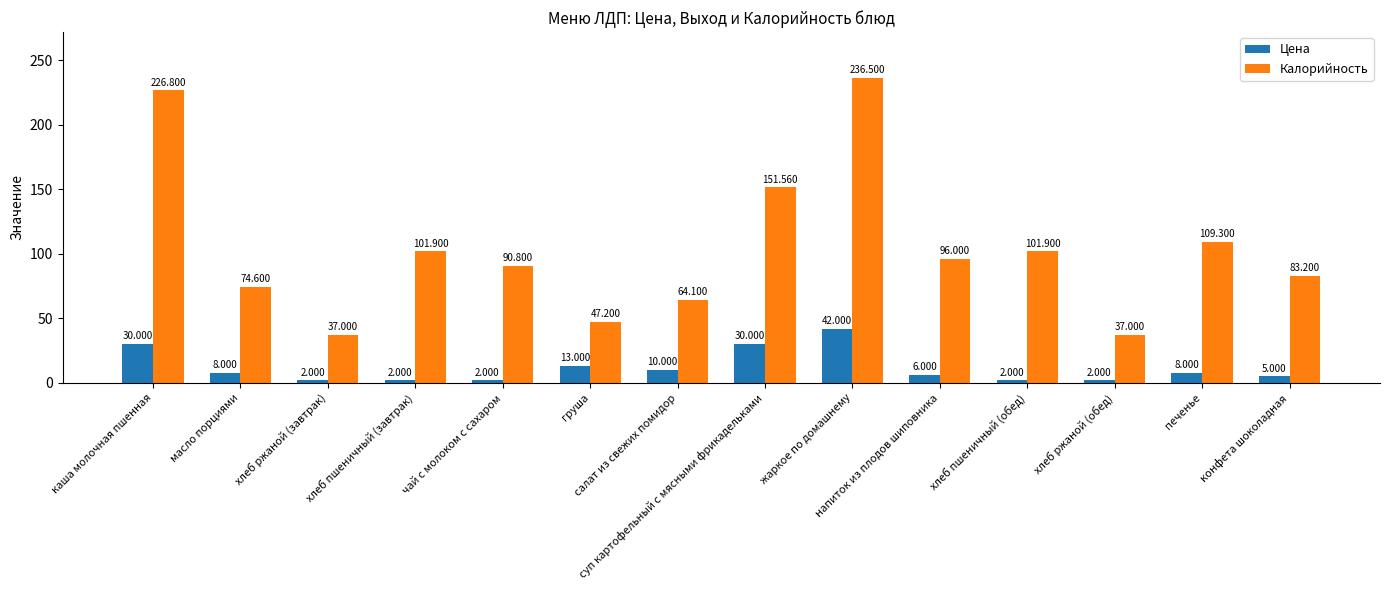

True or false: Калорийность has a value of 48.2 at масло порциями.

False